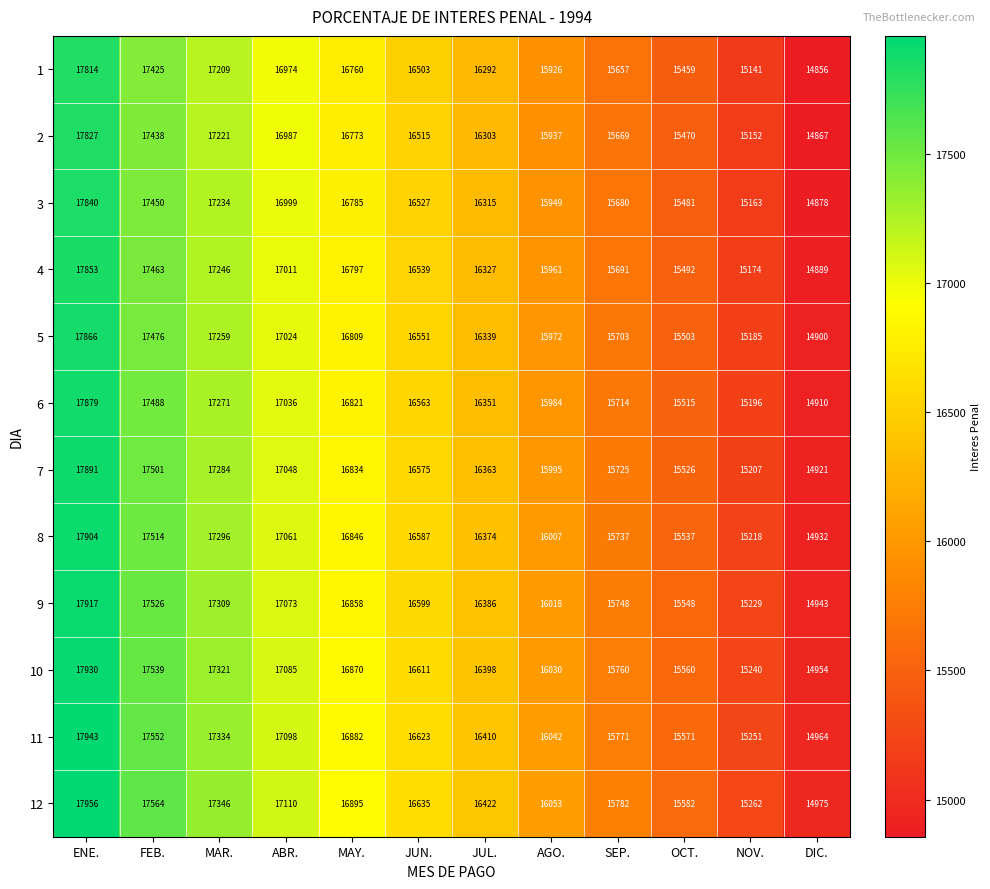

At which label does 10 reach its minimum?

DIC.